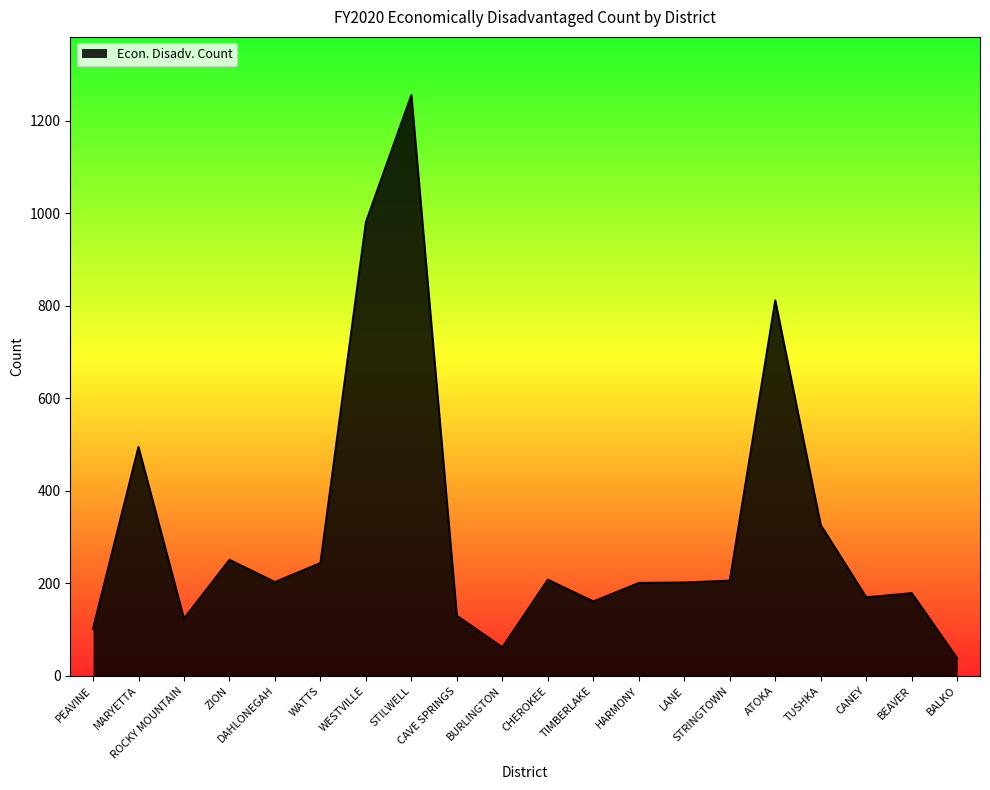

Does the chart have visible grid lines?

No